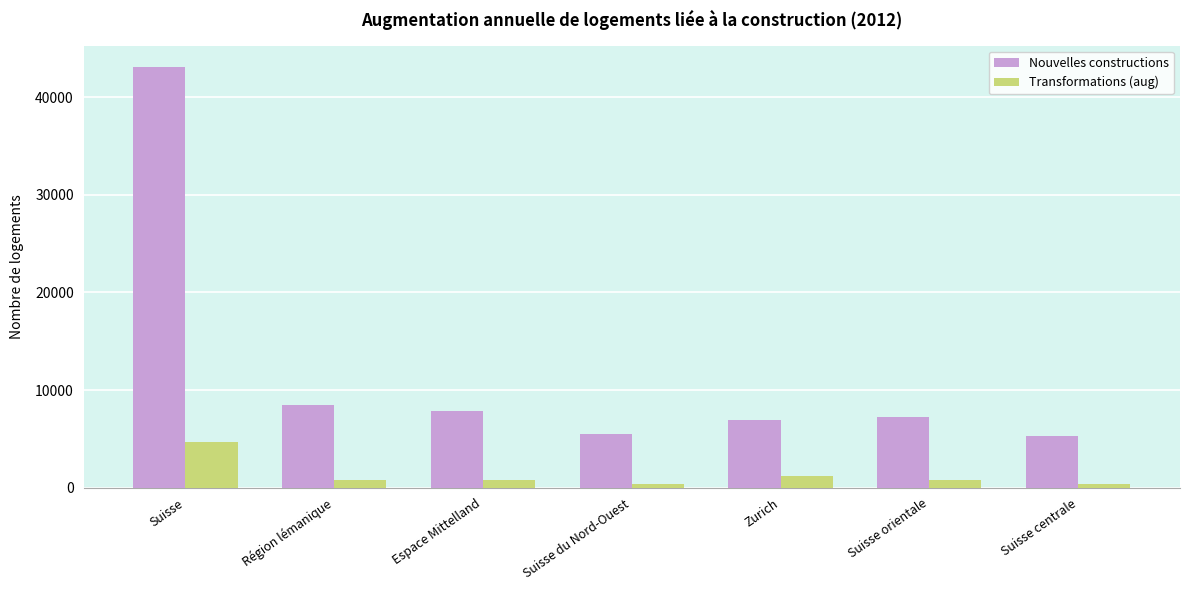

What is the difference between the highest and lowest values at Espace Mittelland?

7030